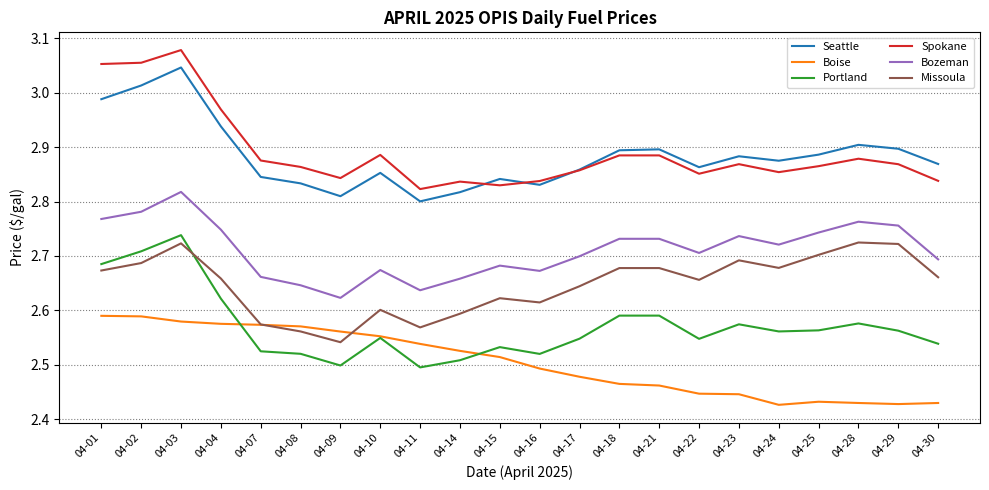

What is the difference between the second highest and second lowest values in the Seattle series?

0.2